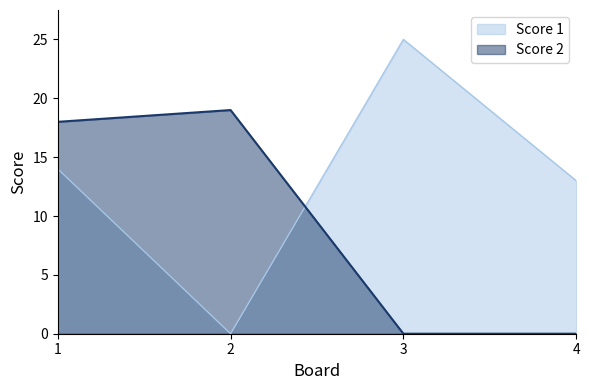

What is the spread (max minus min) of values at 4?

13